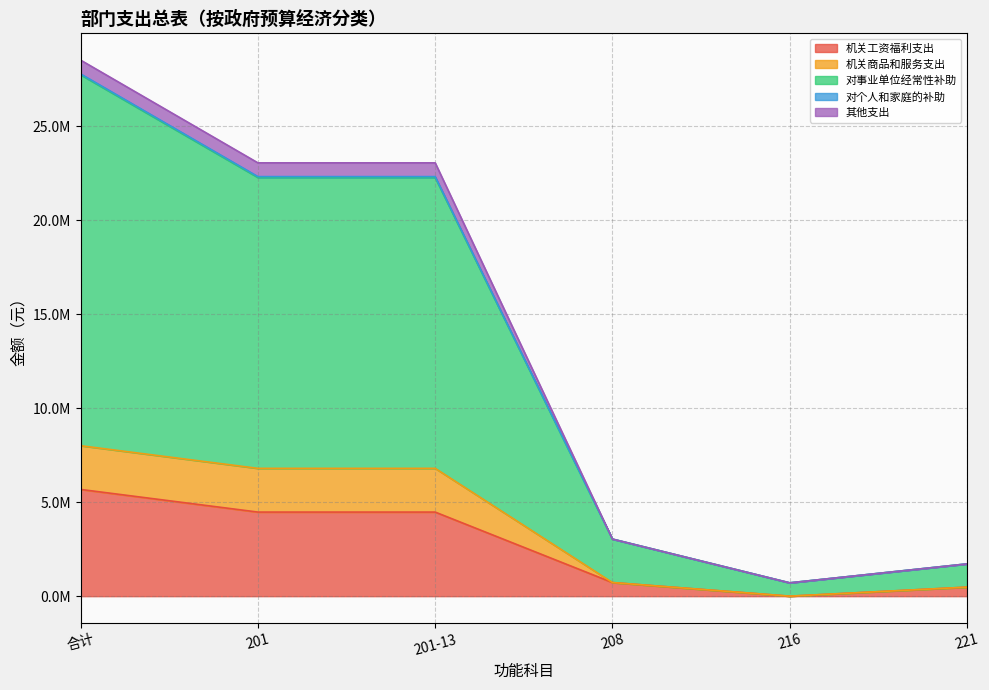

True or false: 对个人和家庭的补助 and 机关工资福利支出 cross at least once.

False